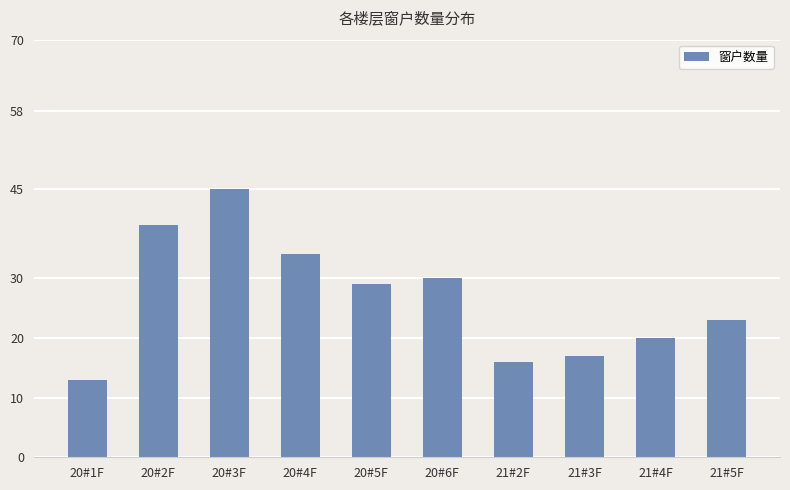

True or false: the data shows 17 at 21#3F.

True